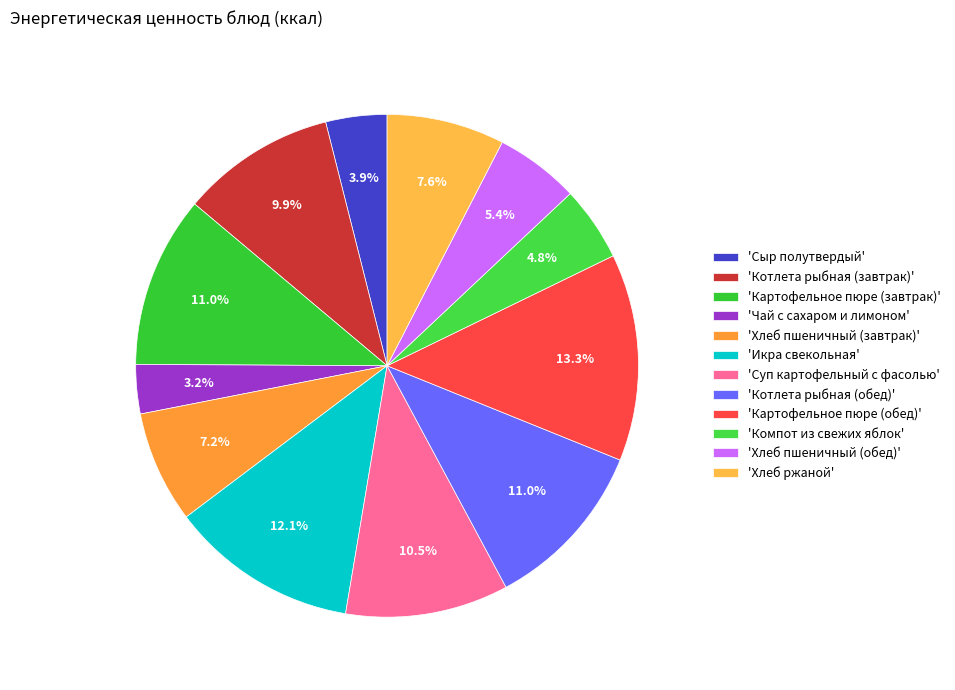

To the nearest percent, what is the difference between the largest and smallest slice percentages?

10%